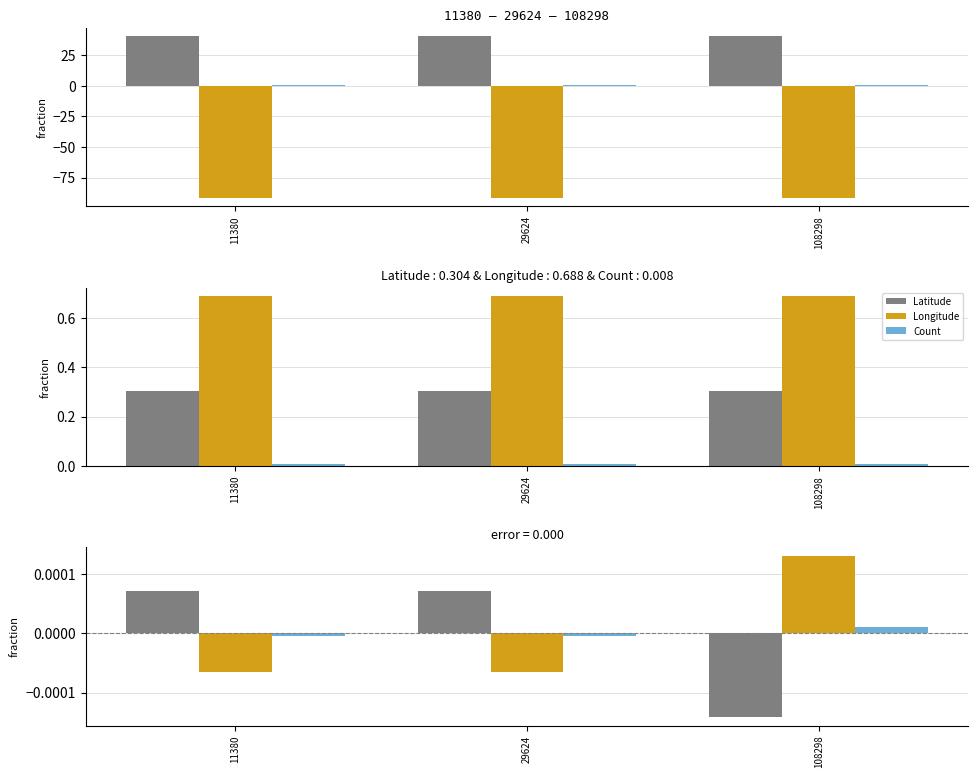

True or false: Latitude has a value of 0.0 at 29624.

True